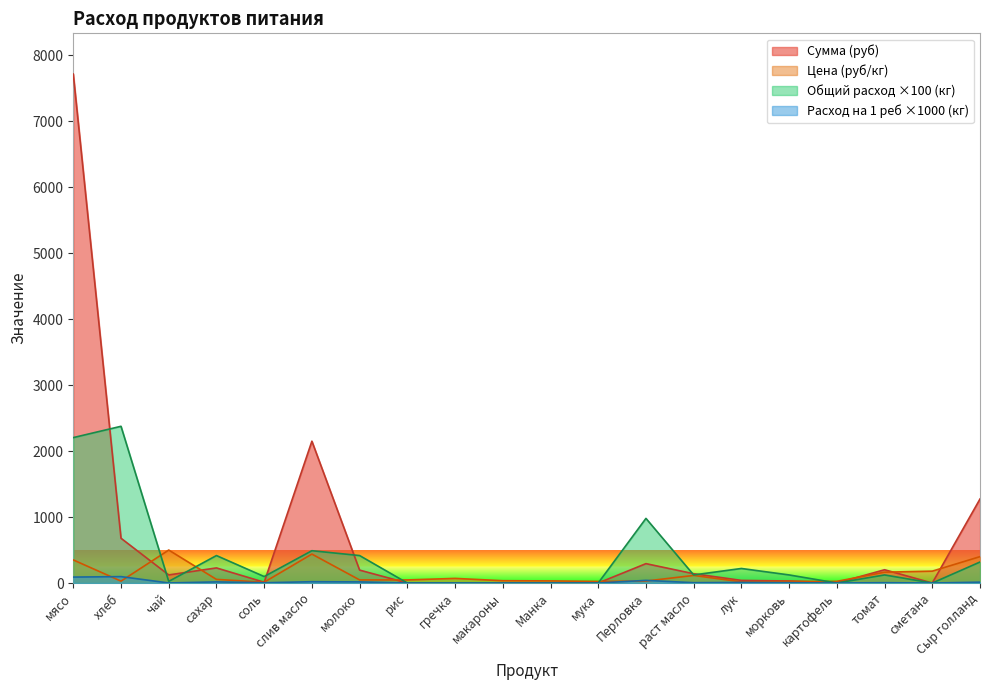

Reading right to left, transcribe all the data shown in this chart.

Цена (руб/кг): 400.0	180.0	164.3	25.0	25.0	18.0	115.0	30.0	24.0	32.0	35.0	70.0	47.0	47.0	438.9	12.0	55.0	500.0	28.6	350.0
Сумма (руб): 1274.0	0.0	201.3	0.0	30.6	39.7	140.9	294.0	0.0	0.0	0.0	0.0	0.0	195.8	2150.6	11.8	229.1	122.5	679.0	7717.5
Общий расход (кг): 318.5	0.0	122.5	0.0	122.5	220.5	122.5	980.0	0.0	0.0	0.0	0.0	0.0	416.5	490.0	98.0	416.5	24.5	2376.5	2205.0
Расход на 1 реб (кг): 13.0	0.0	5.0	0.0	5.0	9.0	5.0	40.0	0.0	0.0	0.0	0.0	0.0	17.0	20.0	4.0	17.0	1.0	97.0	90.0